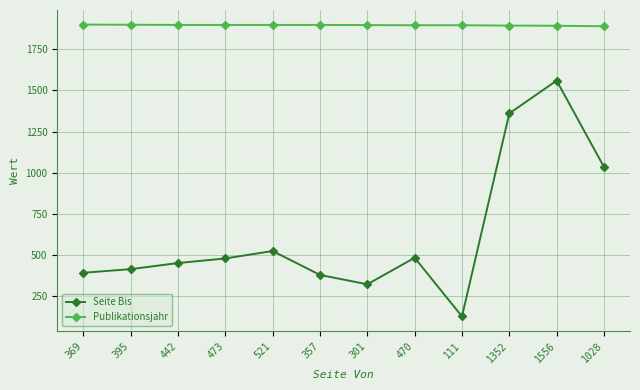

How many data points does each series have?

12